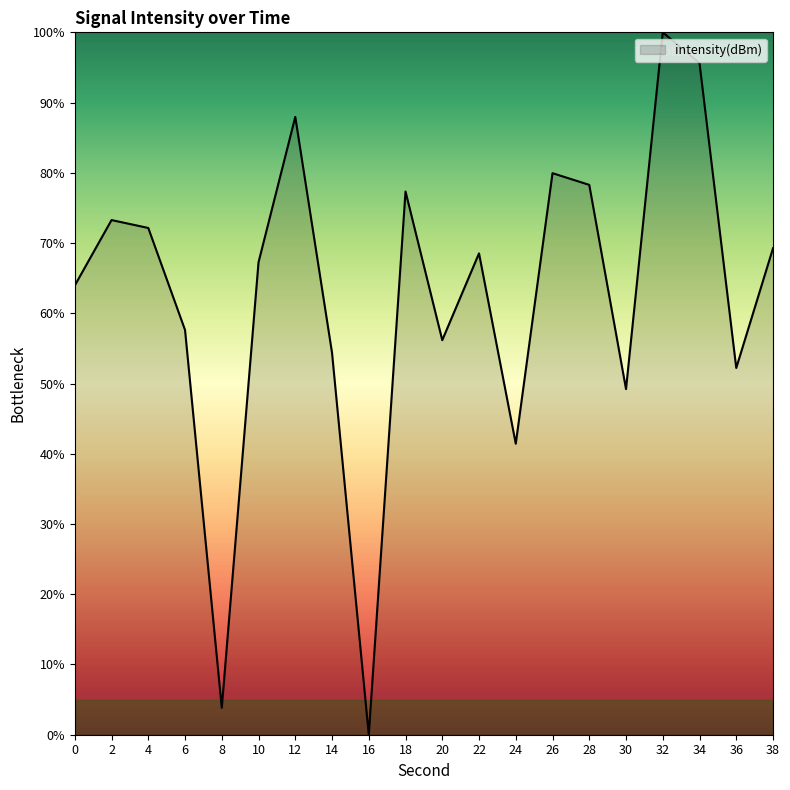

At which category does the chart reach its minimum across all series?

16